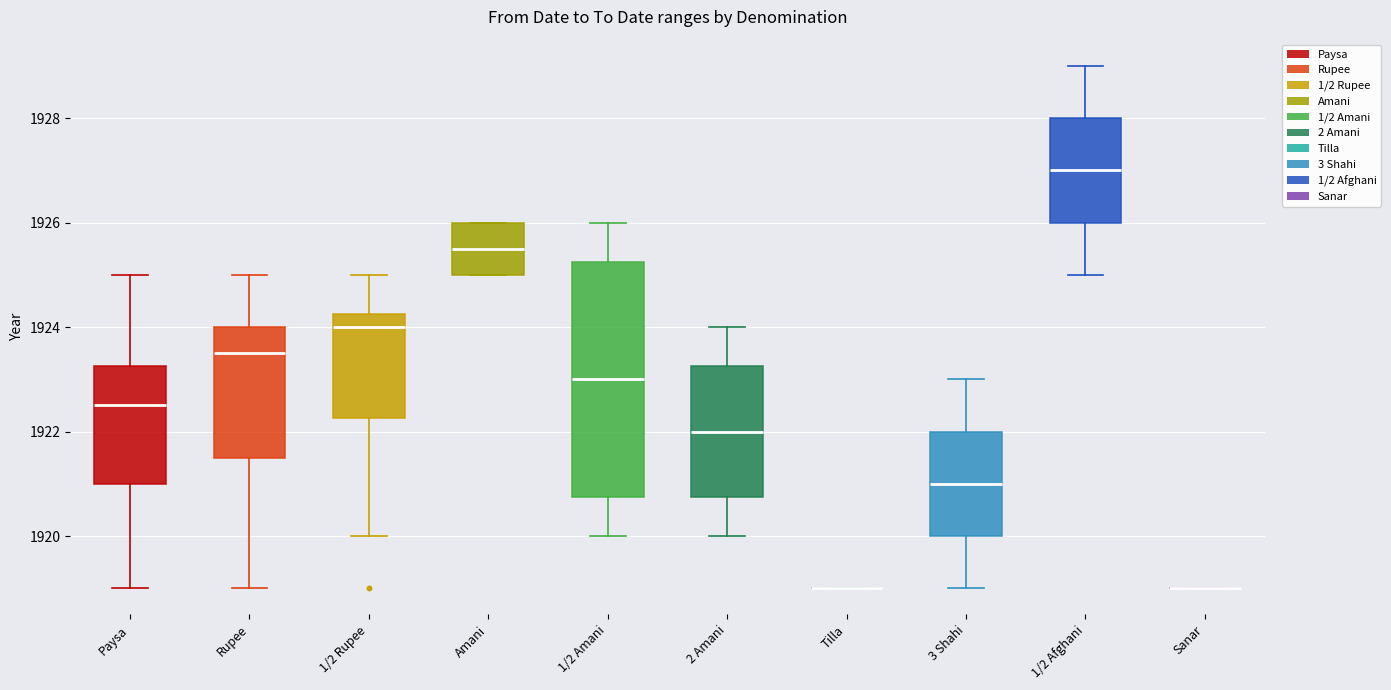

Where is the upper edge of the box for Paysa on the y-axis? The values are not printed on the chart, so give them approximately, as read against the axis.

1923.2